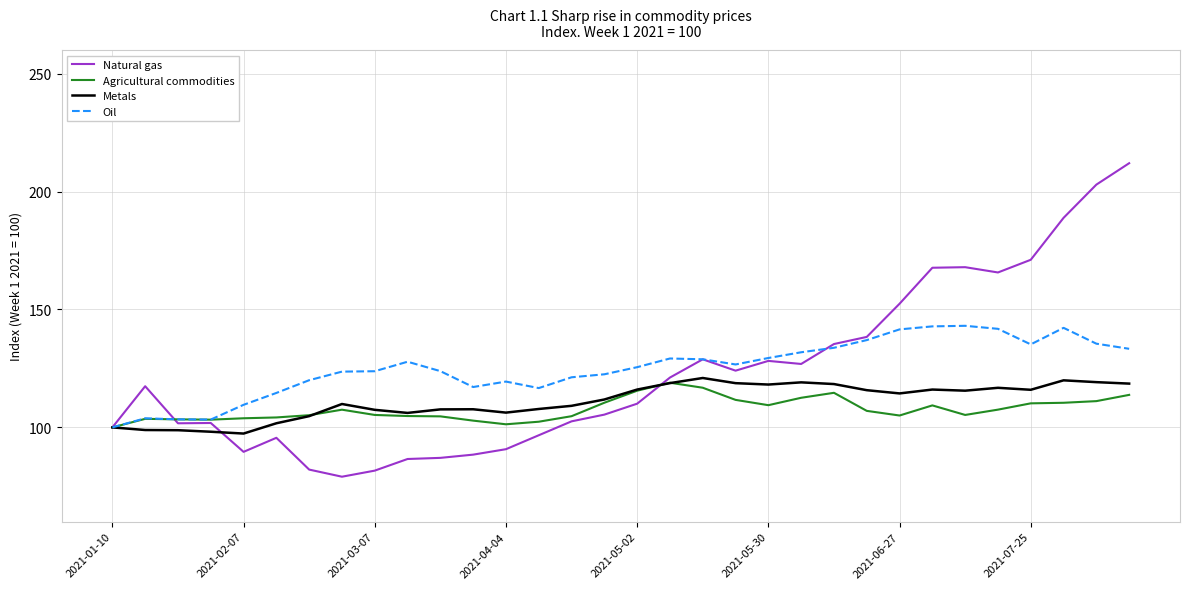

What is the smallest value displayed?

79.1